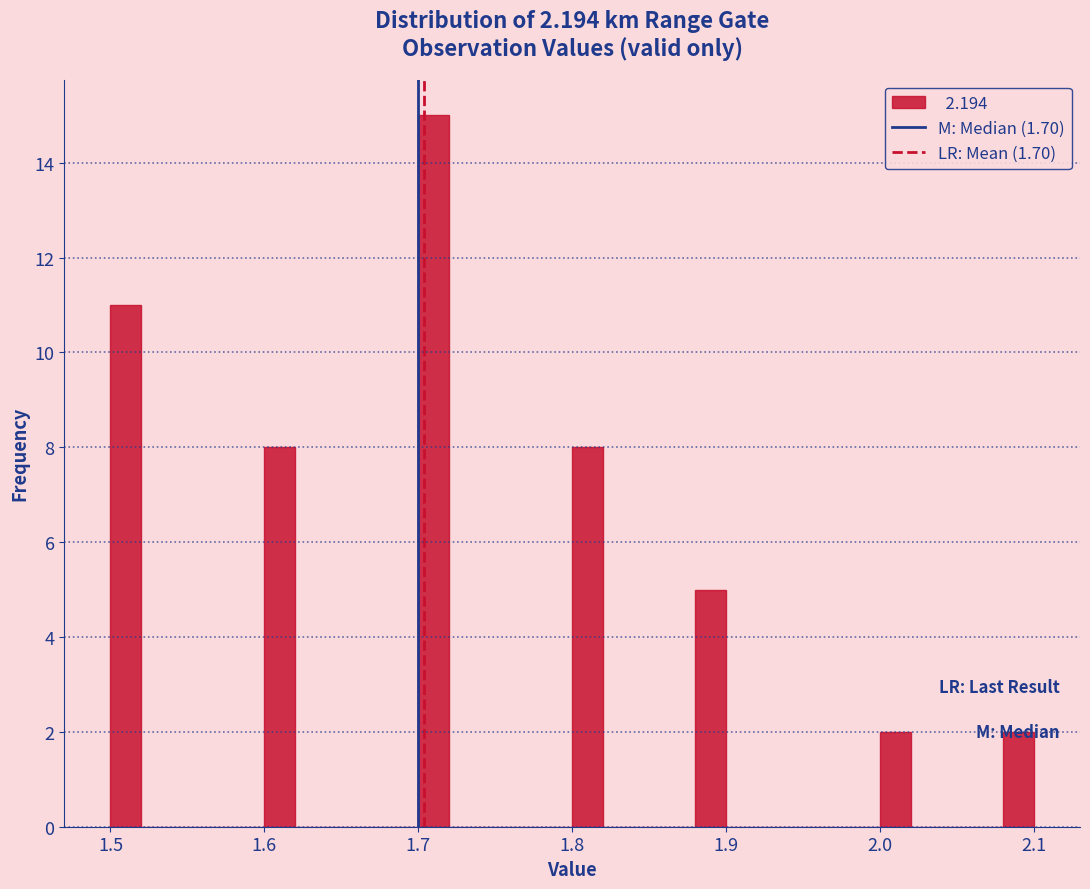

Read against the x-axis, roughly where is the centre of the tallest bar?

1.71